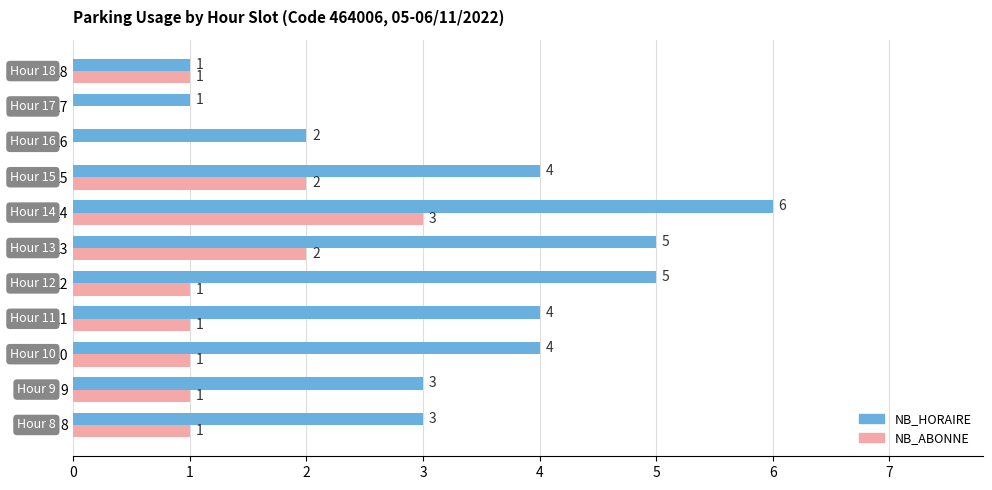

What is the sum of all NB_ABONNE values?

13